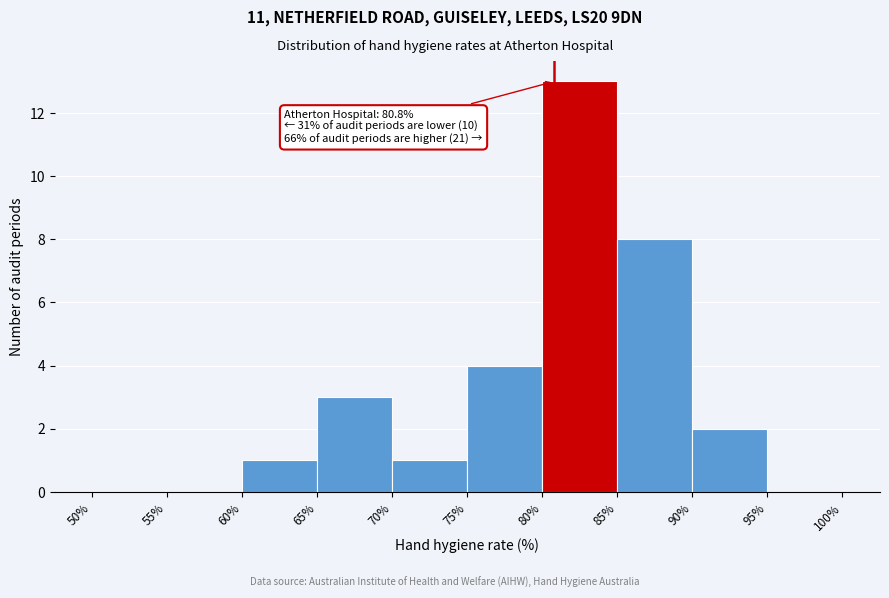

Over which range of the x-axis is the bar tallest?

80% to 85%